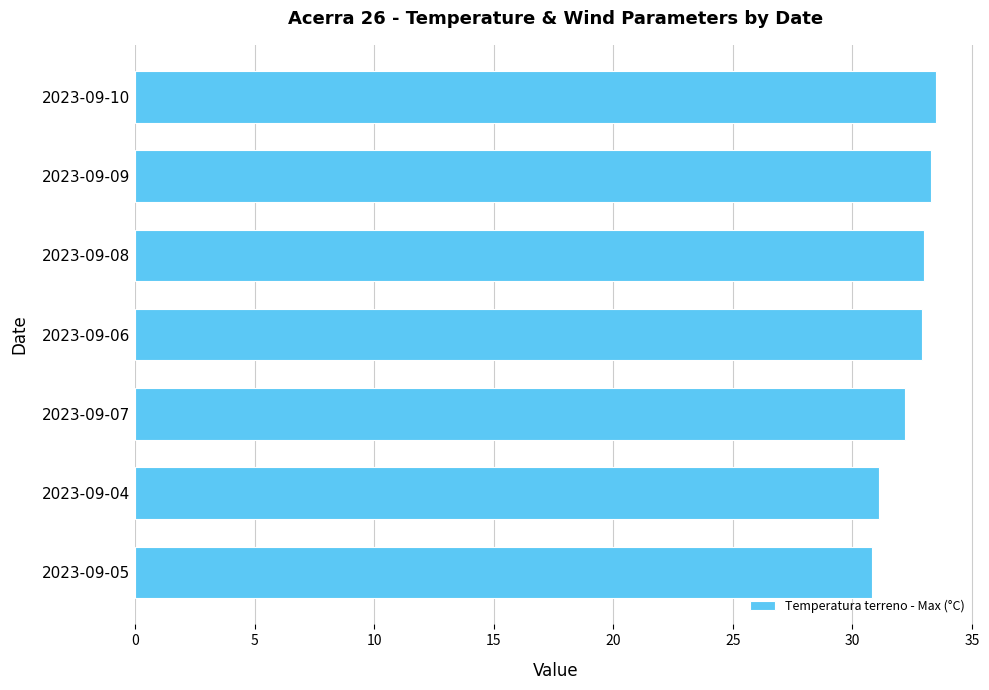

What is the average value?

32.4